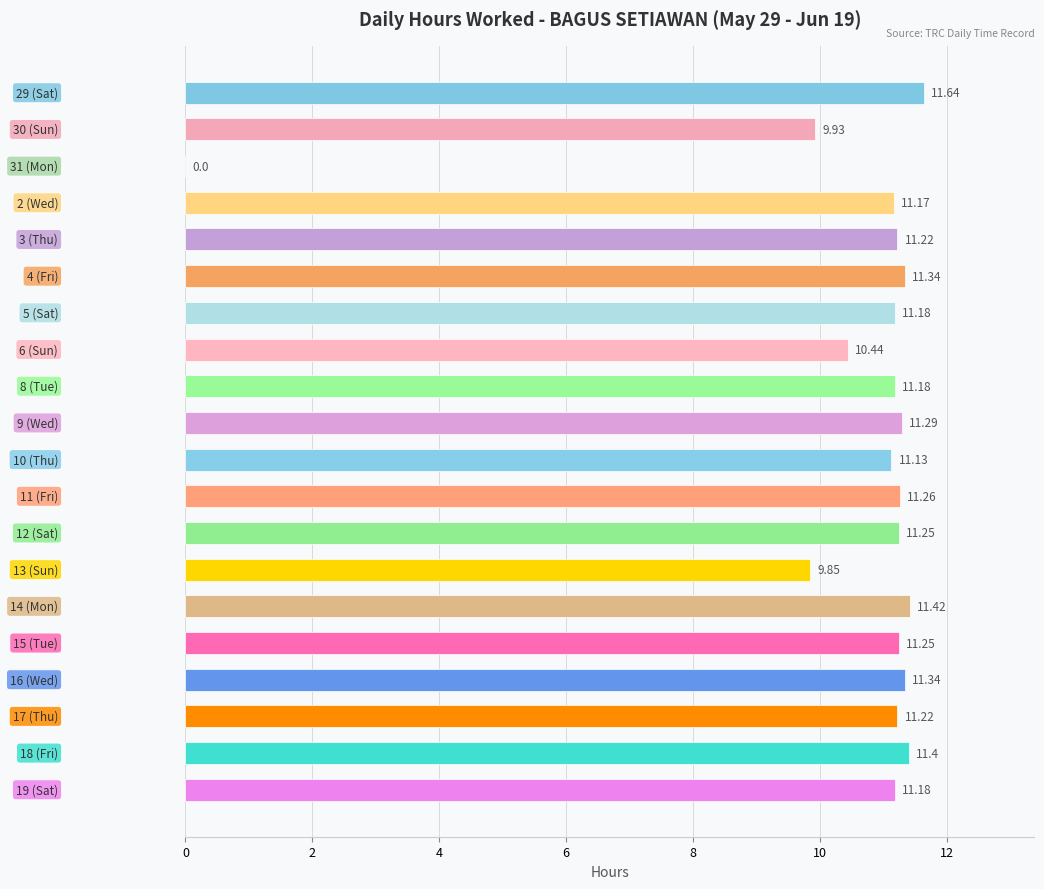

What is the sum of all values?

210.7